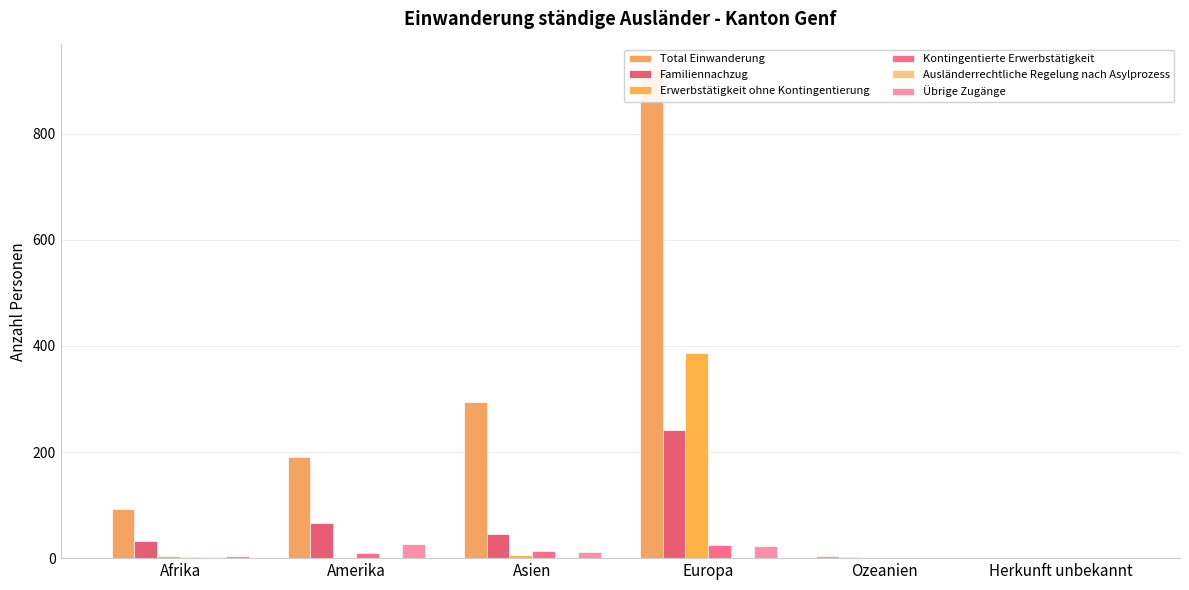

What is the difference between the second highest and minimum values in the Ausländerrechtliche Regelung nach Asylprozess series?

1